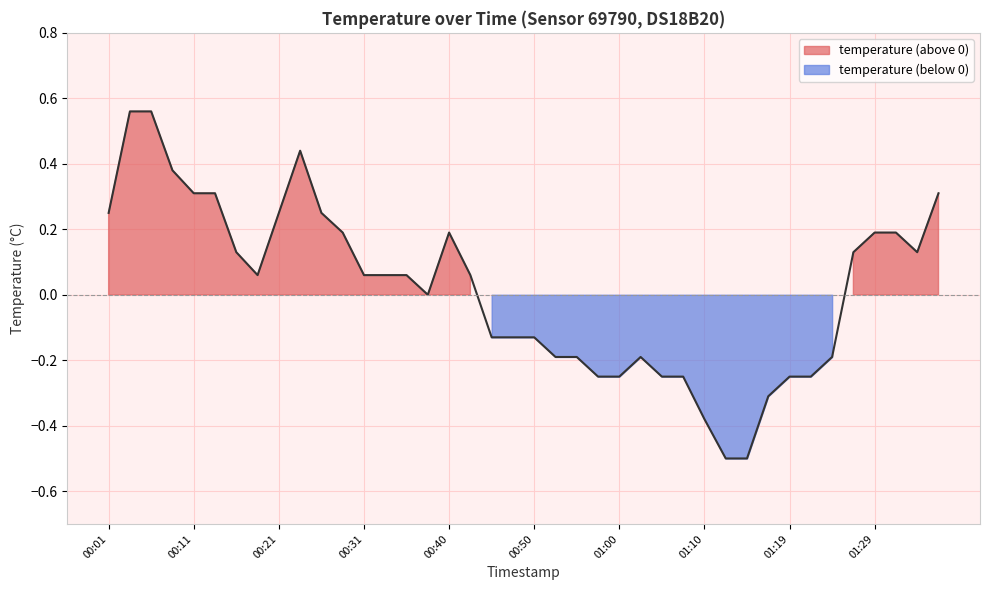

What is the label of the 14th point from the left?

00:33